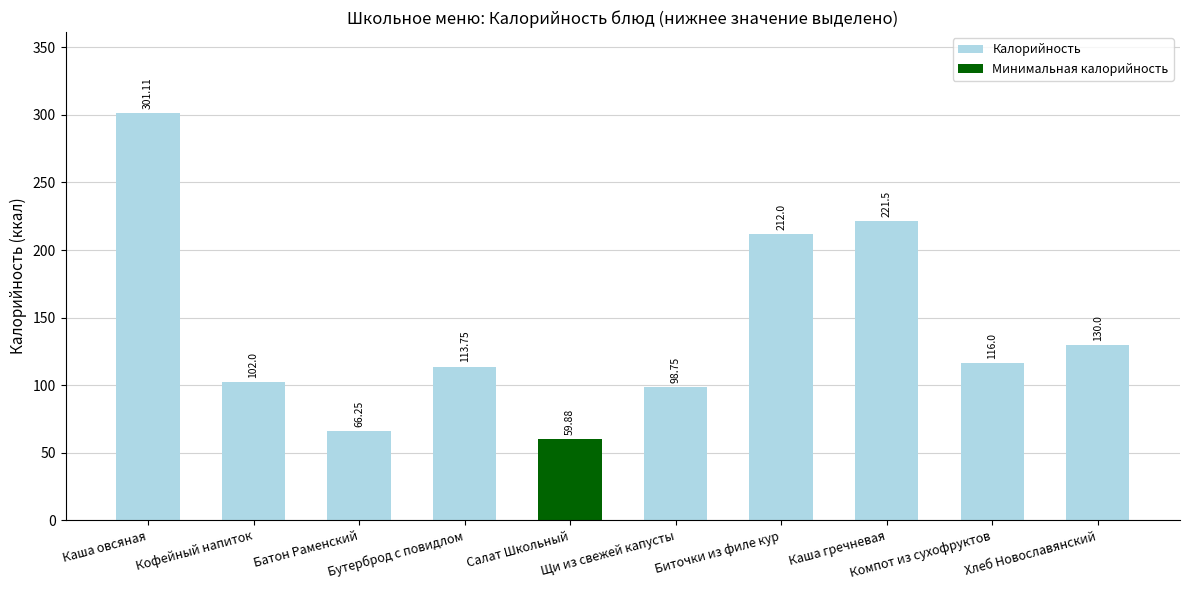

What is the sum of all values?

1421.2